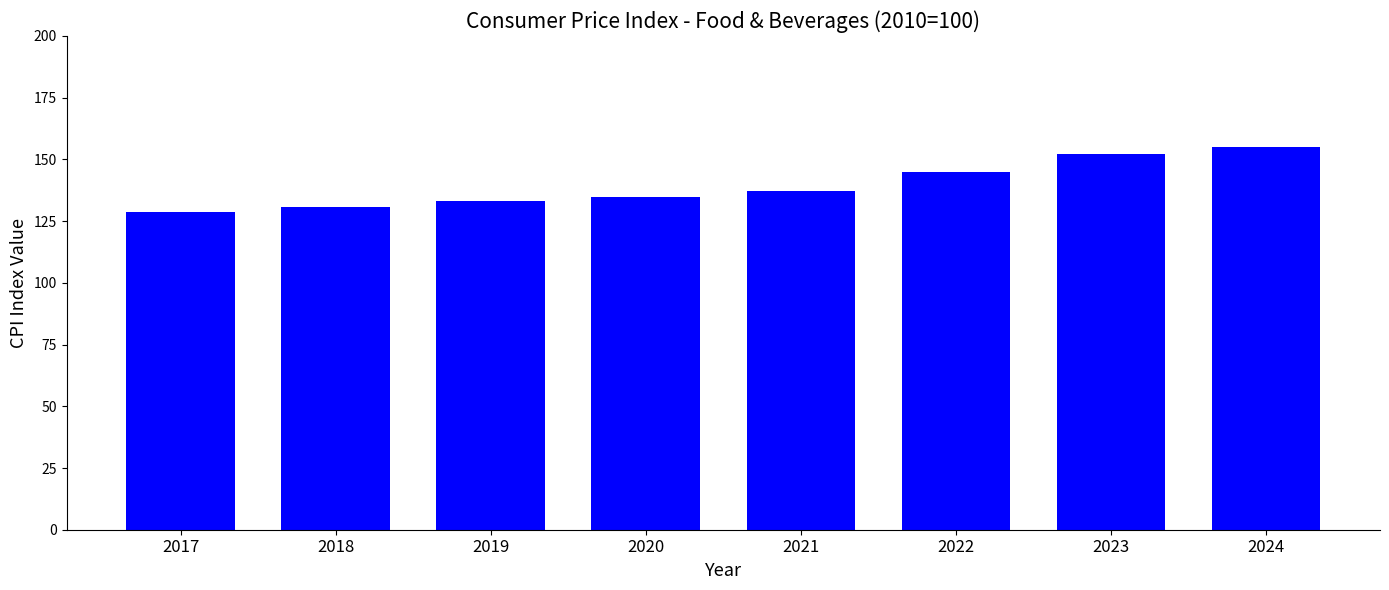

What is the change in value from 2017 to 2021?

+8.3